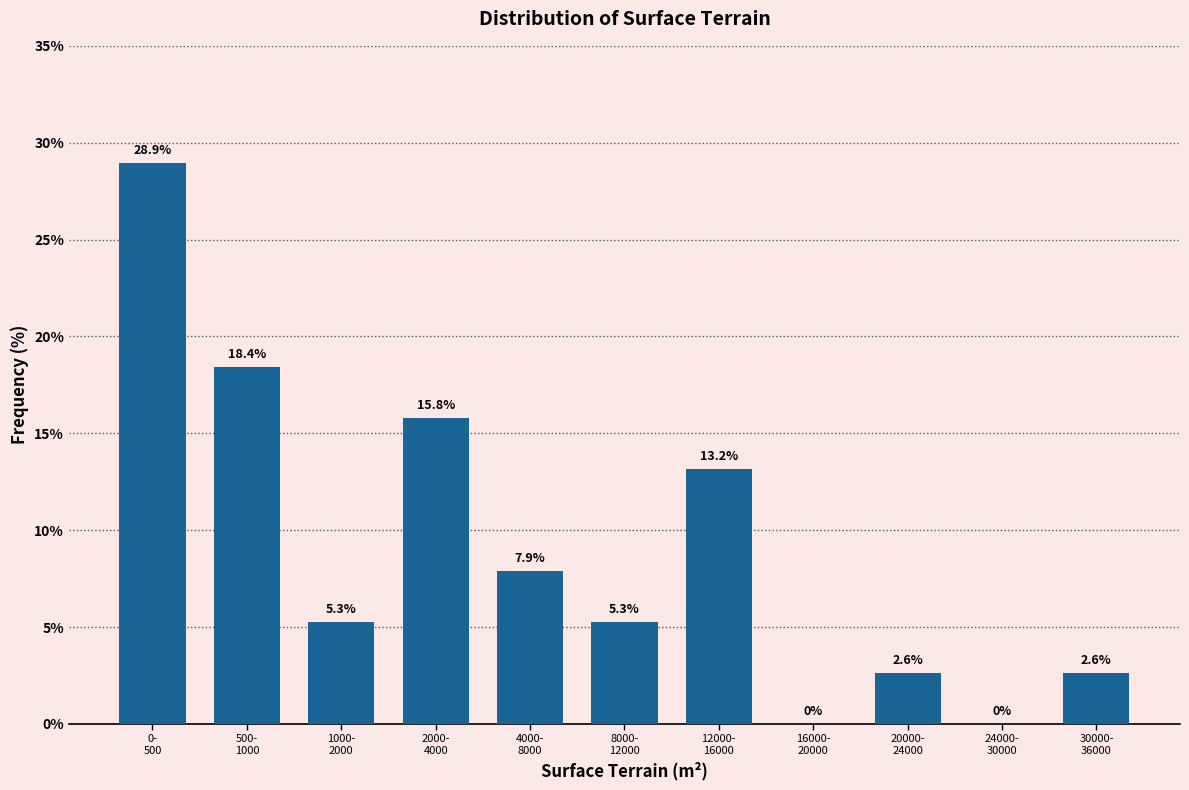

What is the greatest value displayed?

28.9